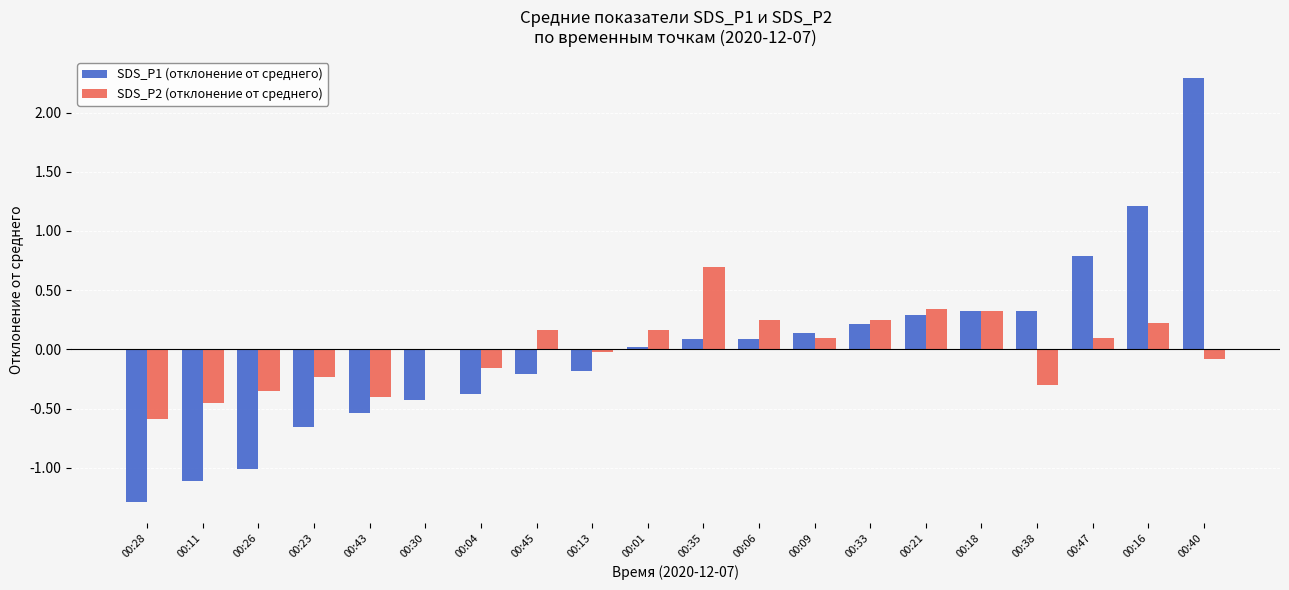

What is the total value across all series at 00:11?

-1.6